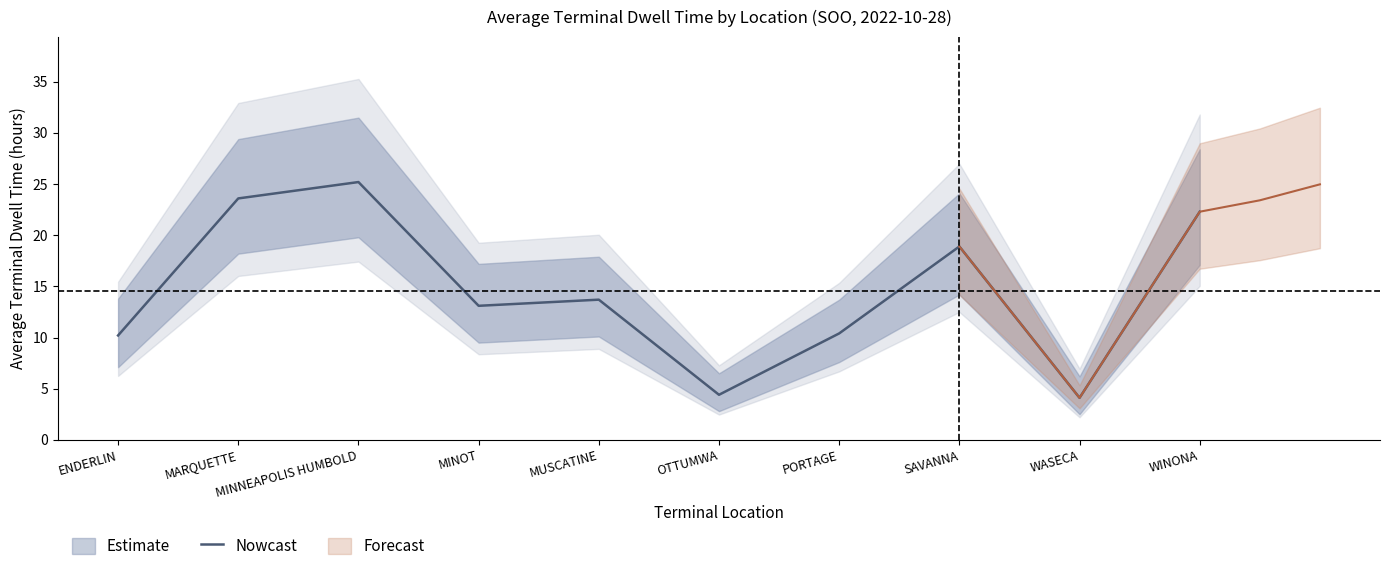

True or false: the data has more than 1 interior local peaks.

True